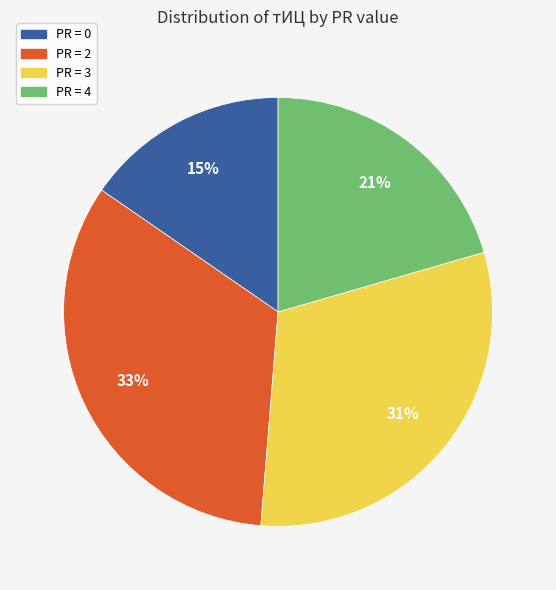

Is there any slice that represents more than half of the pie?

No